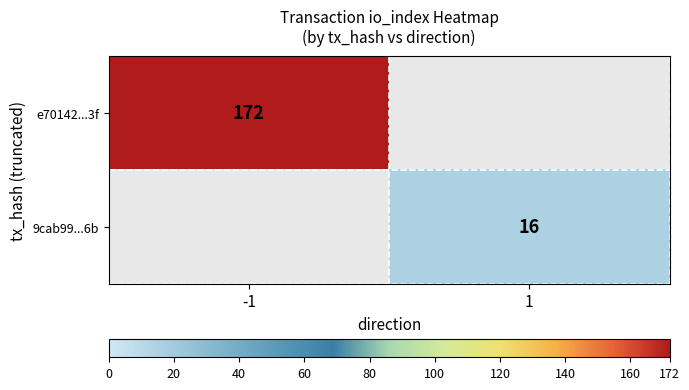

True or false: 9cab99...6b has a value of 8 at 1.

False